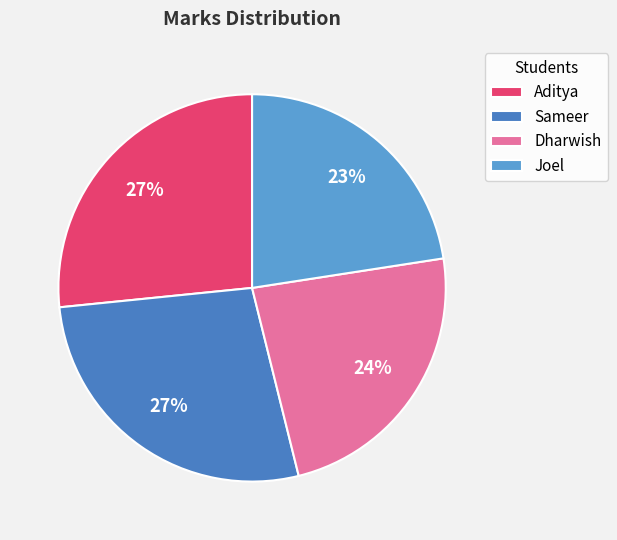

To the nearest percent, what percentage of the pie is Aditya?

27%